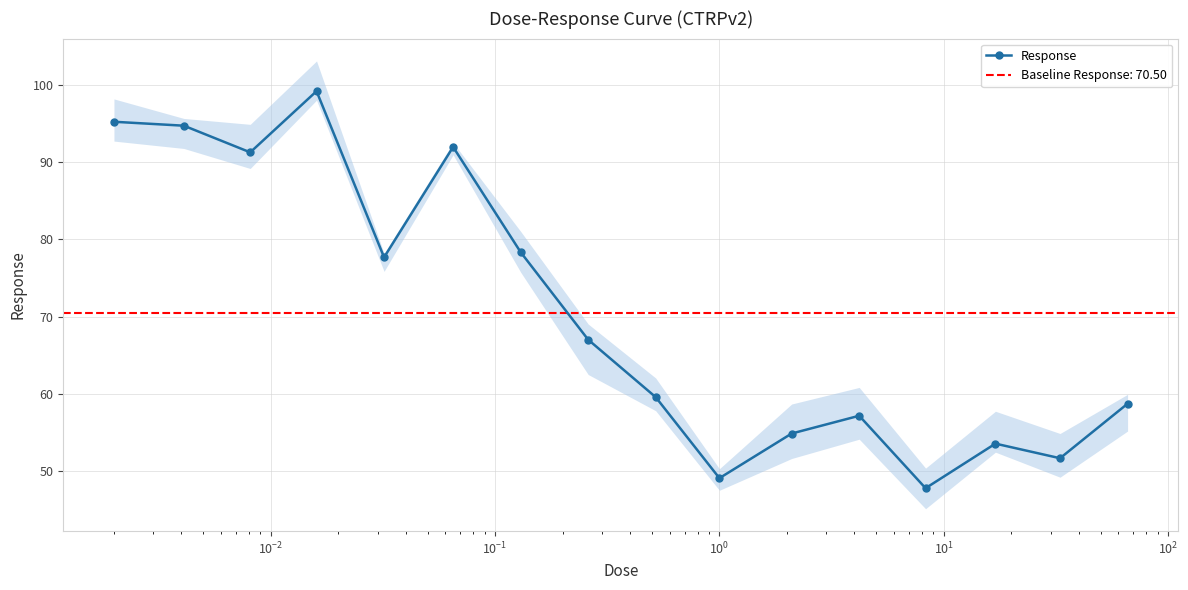

What is the value of the Response point at the 8th from the left?

67.0